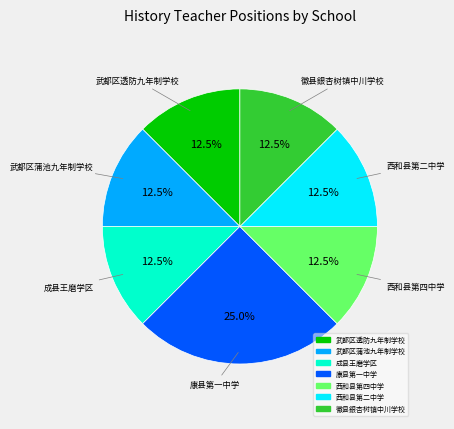

Does 武都区蒲池九年制学校 account for over 50% of the chart?

No